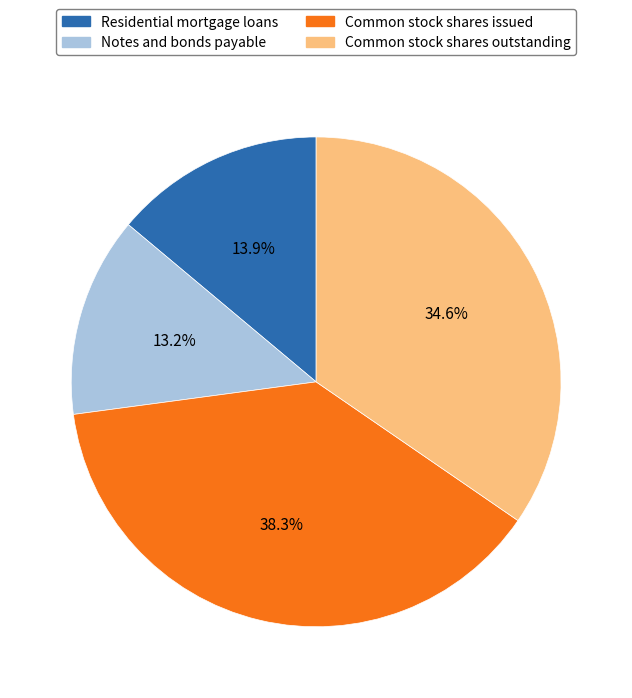

True or false: Common stock shares outstanding accounts for 35% of the total.

True